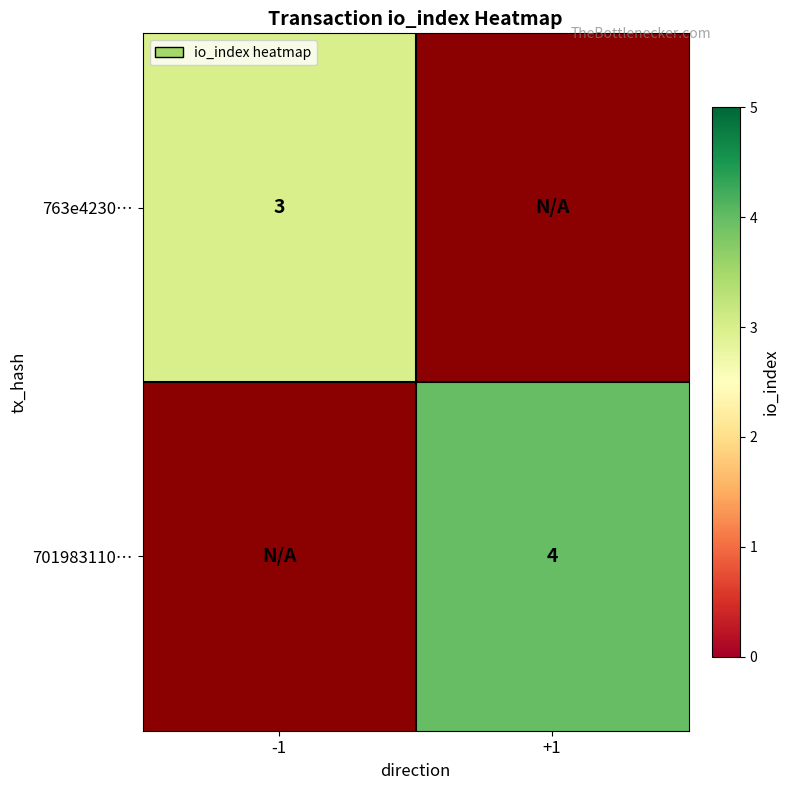

Which has a higher value, -1 or +1?

-1